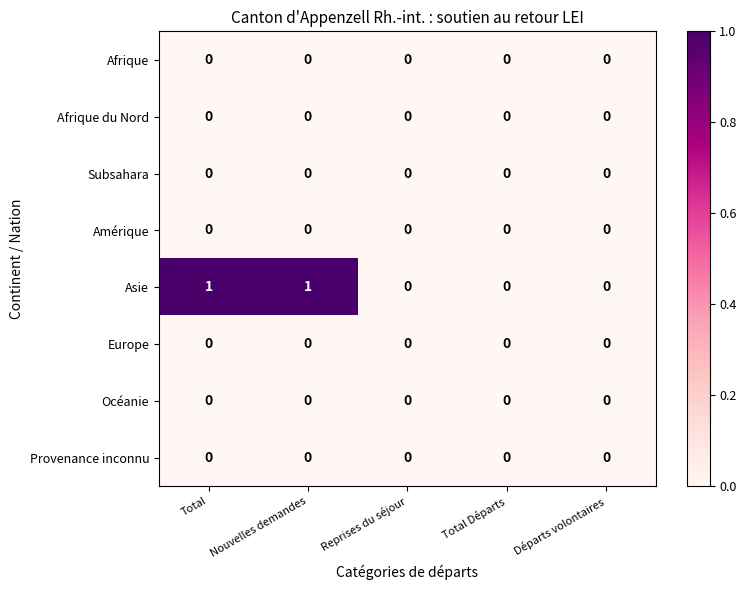

True or false: Amérique has a value of 0 at Départs volontaires.

True